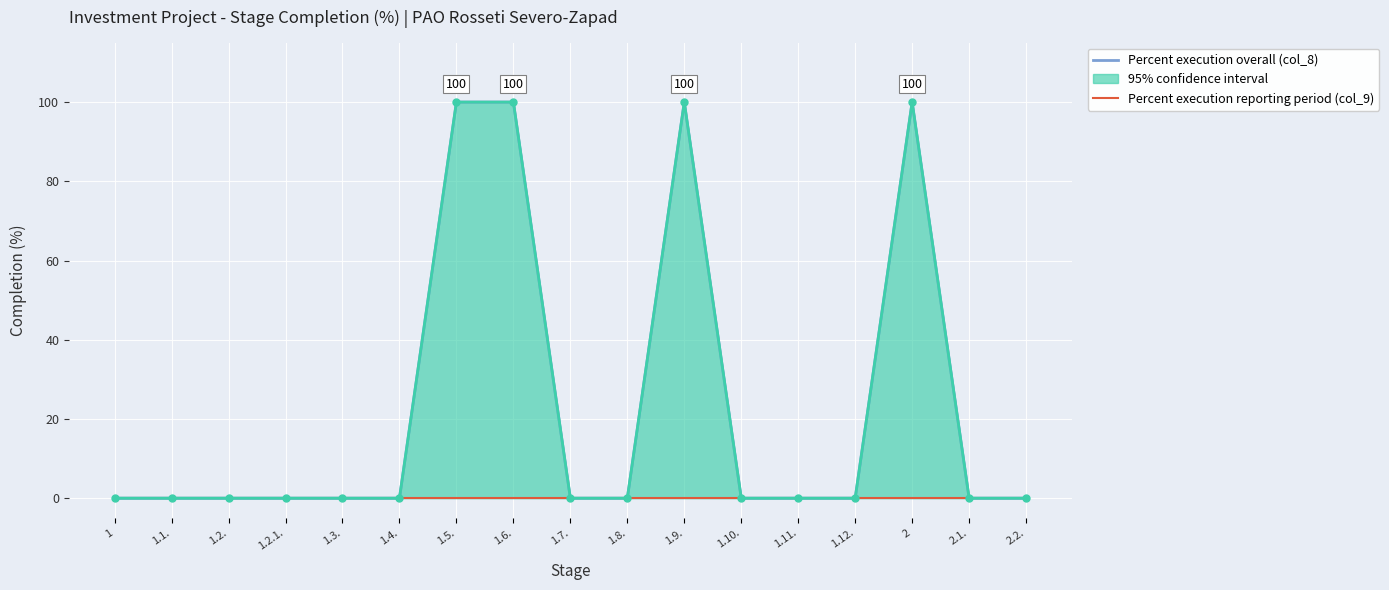

Which series has the largest total across all categories?

Percent execution overall (col_8)